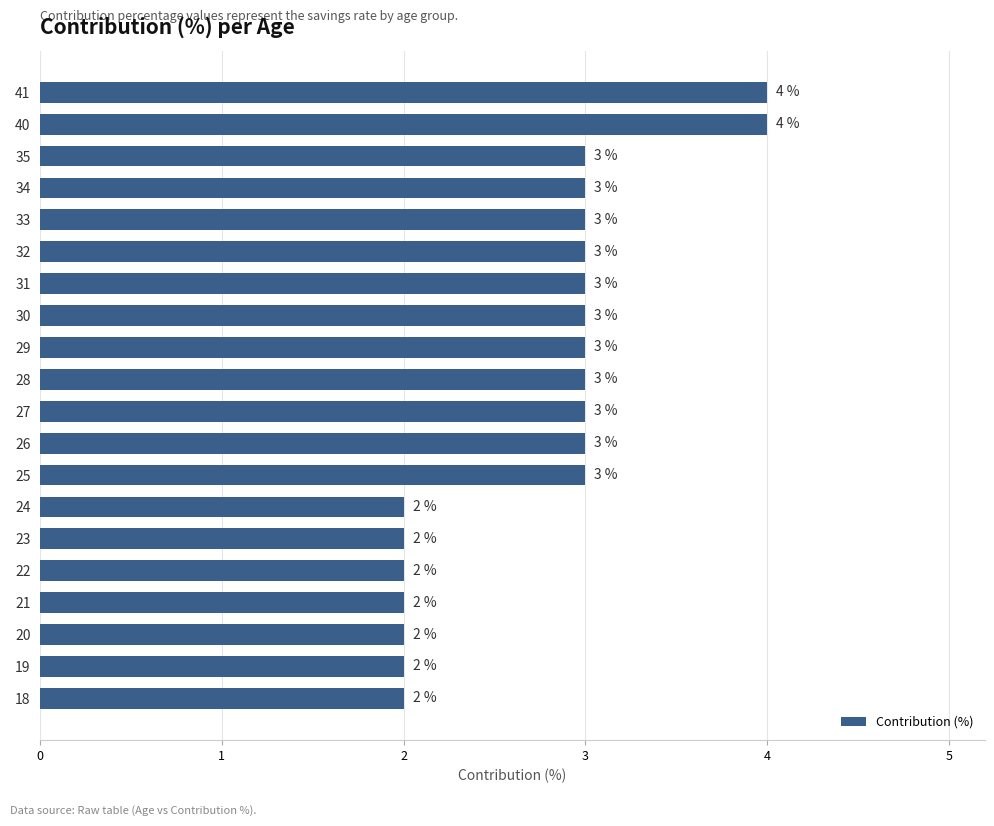

What is the smallest value displayed?

2